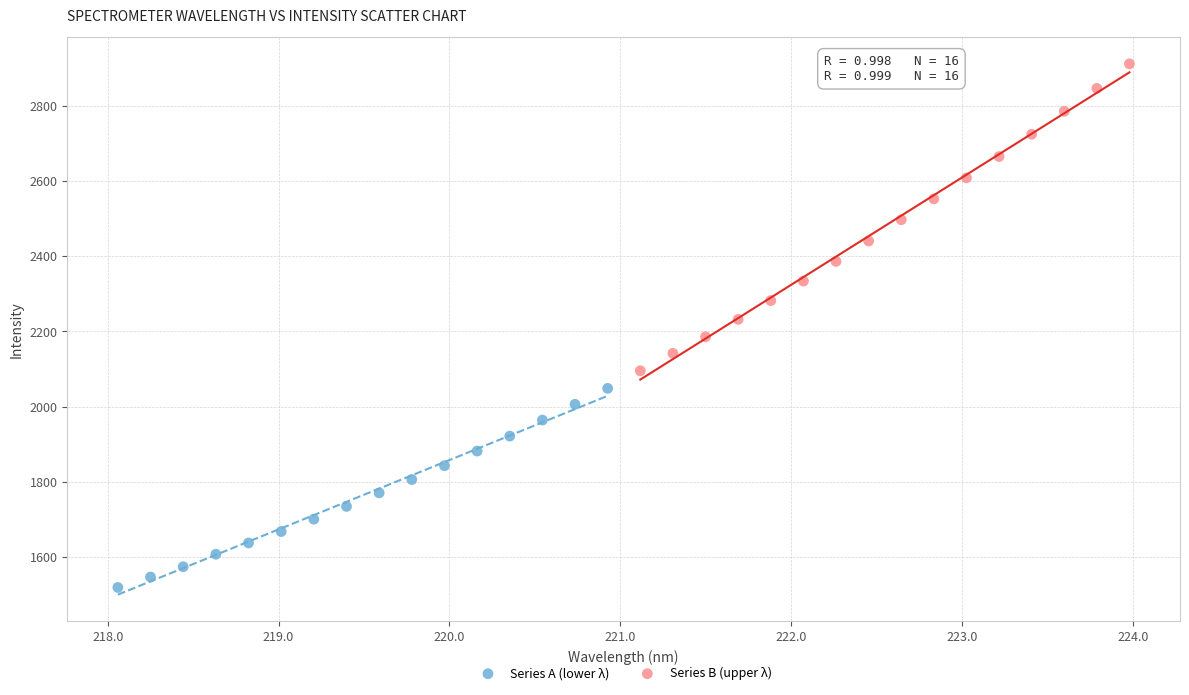

Which series has the largest Y range (max minus min)?

Series B (upper λ)